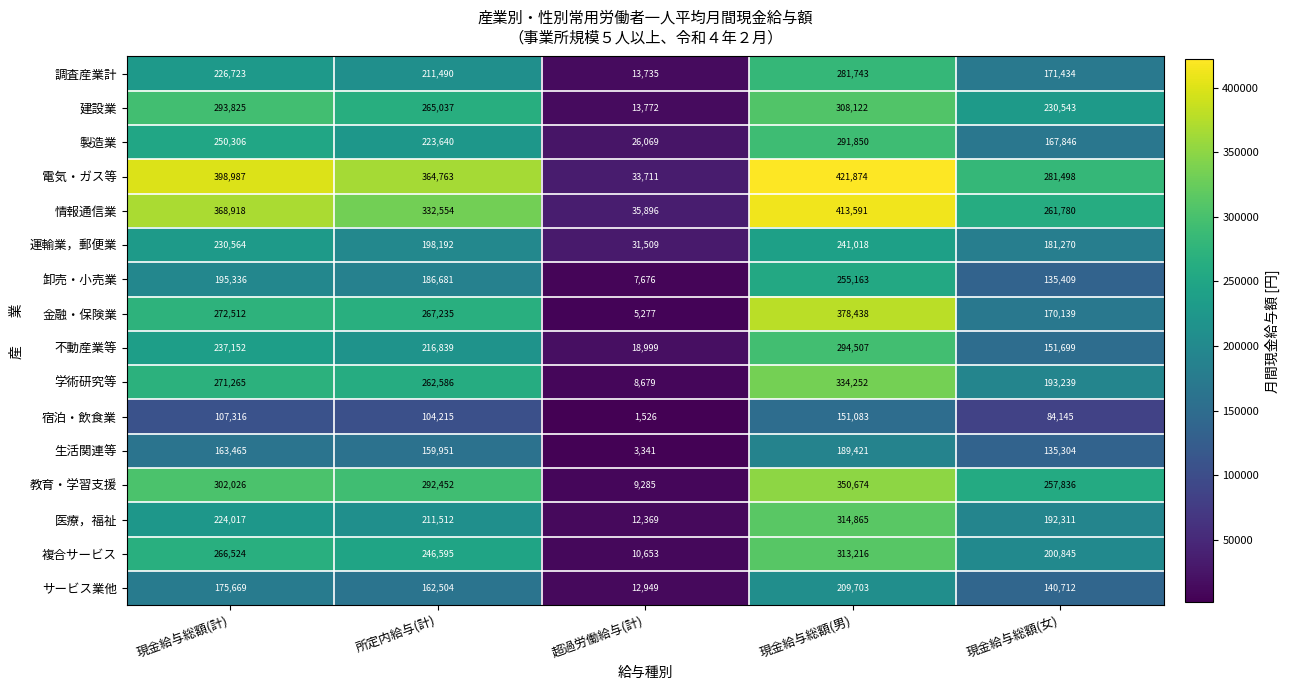

Where is 卸売・小売業 nearest to the value 131419?

現金給与総額(女)